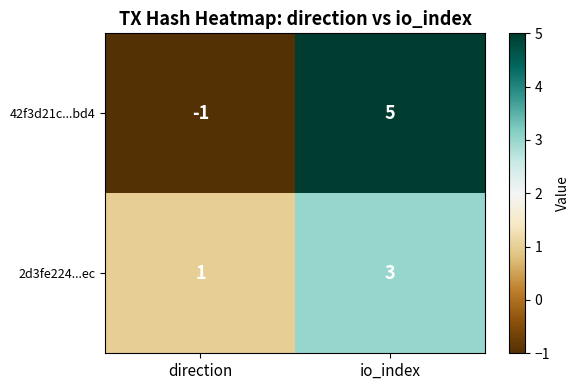

The 2d3fe224...ec series shows 2 at direction. True or false?

False